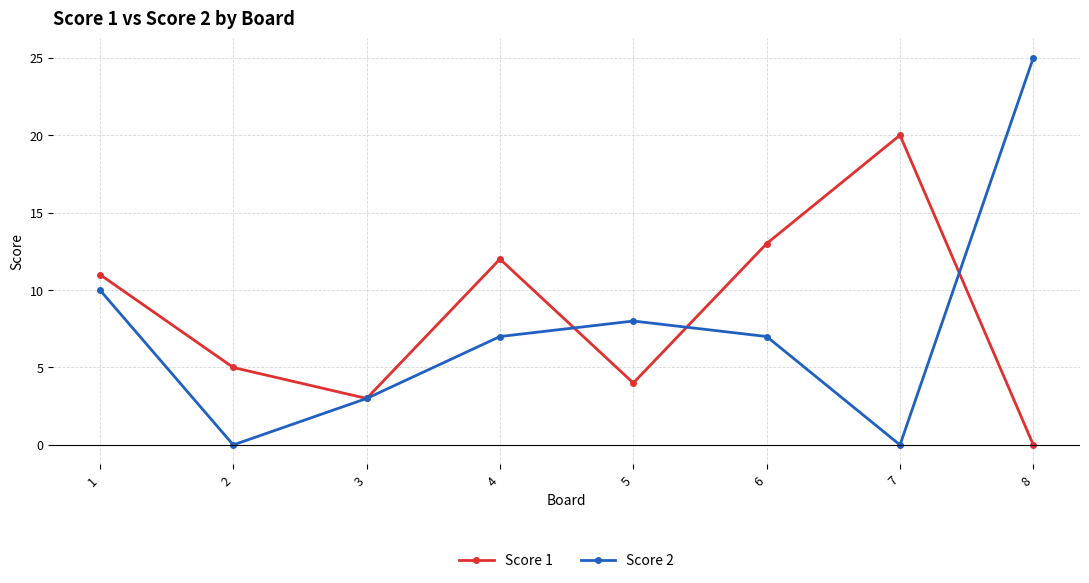

What is the sum of all Score 1 values?

68